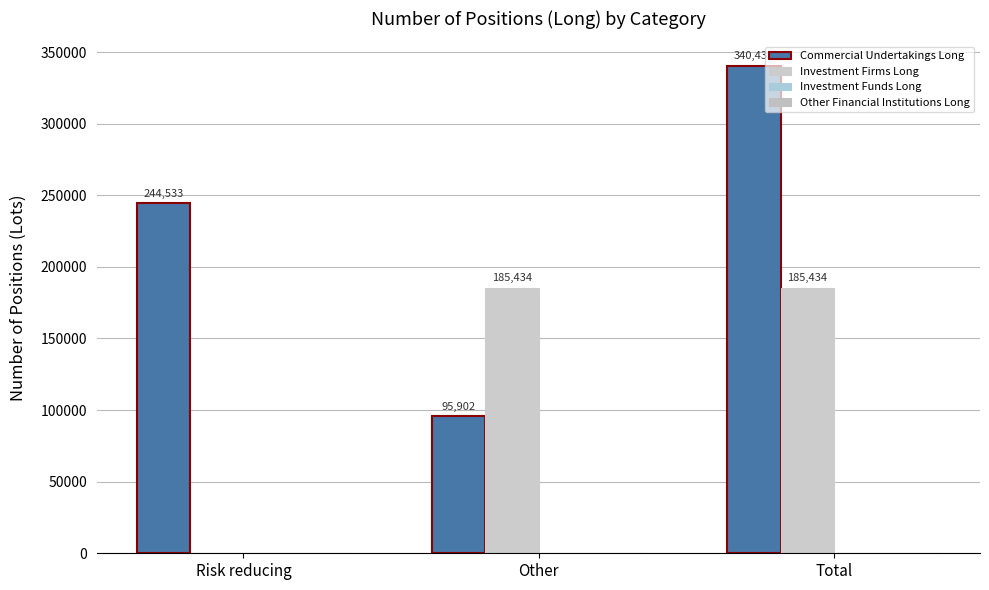

What is the difference between the maximum and minimum values in the Investment Firms Long series?

185434